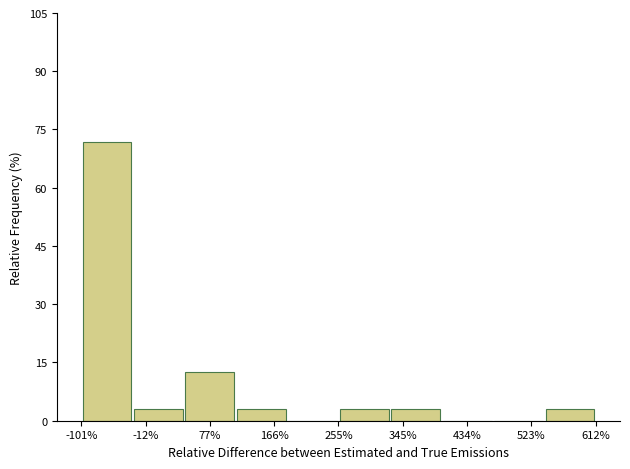

Over which range of the x-axis is the bar tallest?

-100 to -30